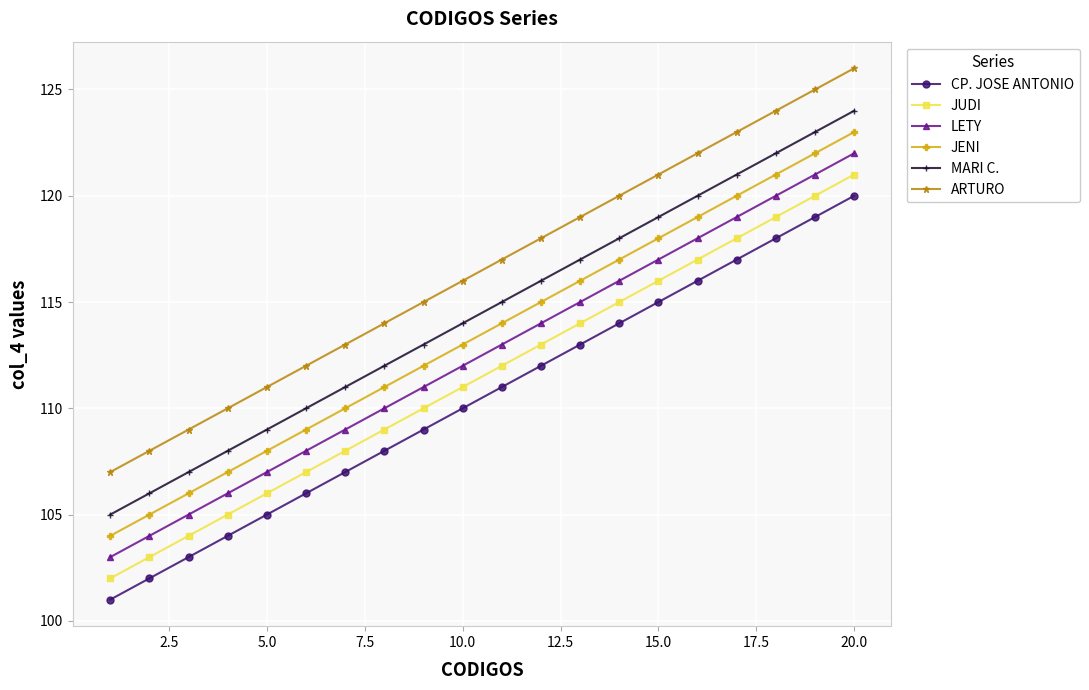

True or false: CP. JOSE ANTONIO and LETY intersect in this chart.

False